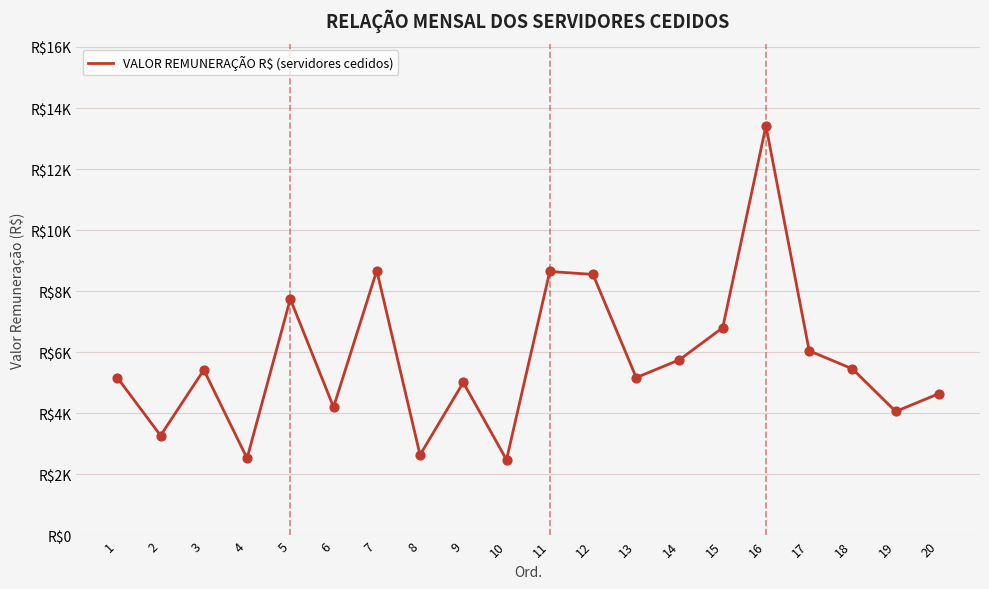

What is the change in value from 17 to 18?

-592.1